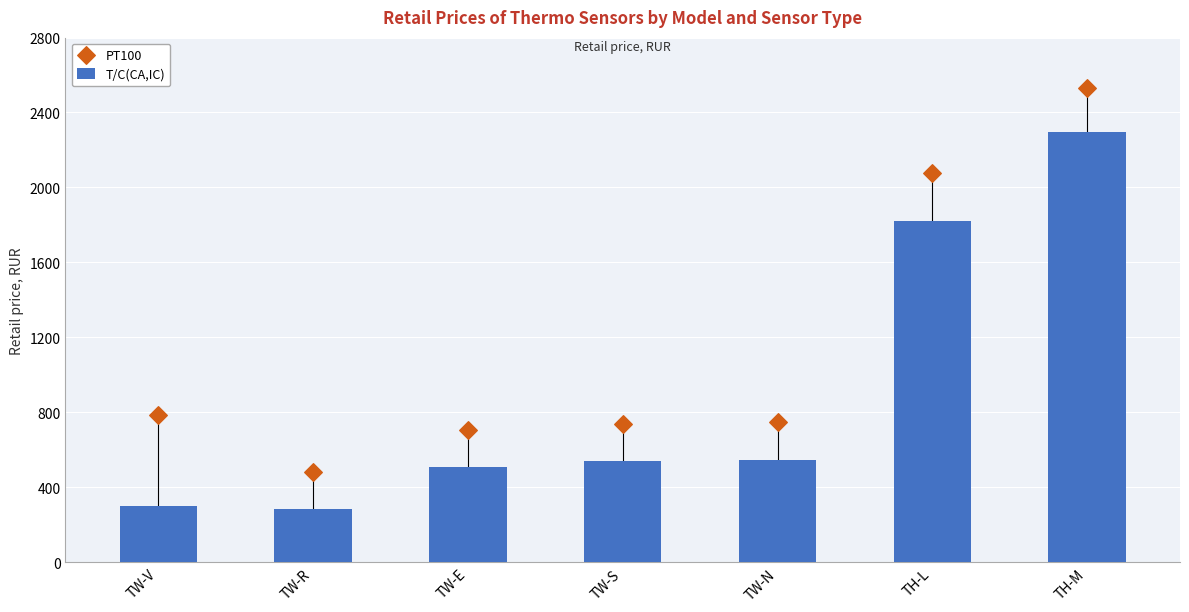

At which category is the sum across all series the highest?

TH-M